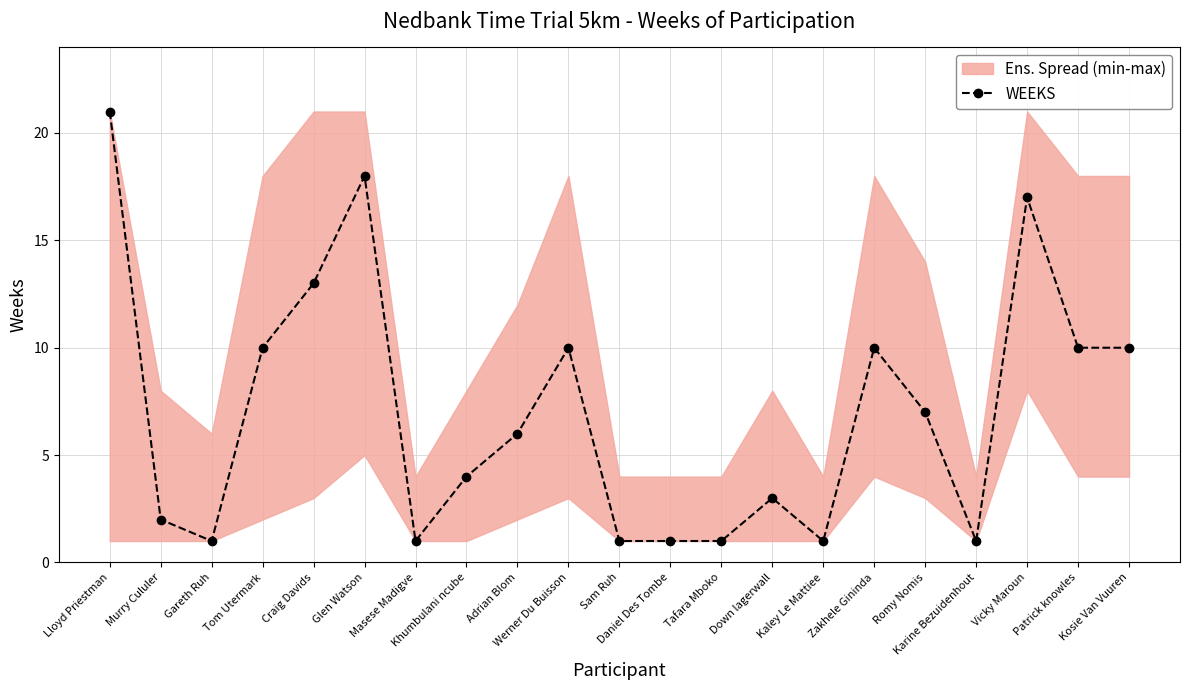

What is the change in value from Lloyd Priestman to Karine Bezuidenhout?

-20